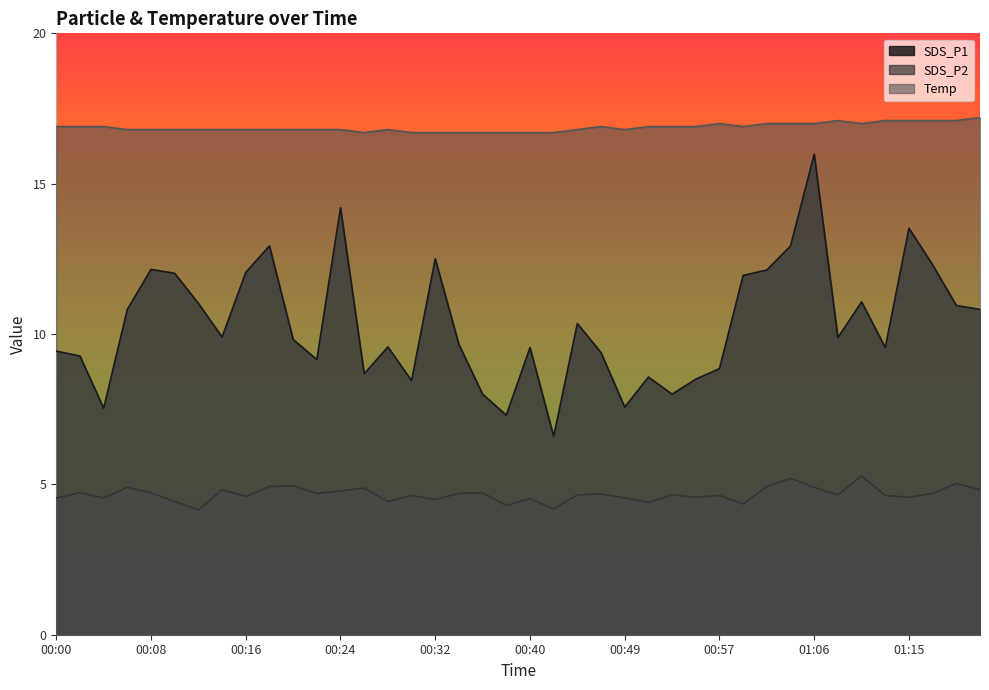

True or false: Temp and SDS_P2 cross at least once.

False